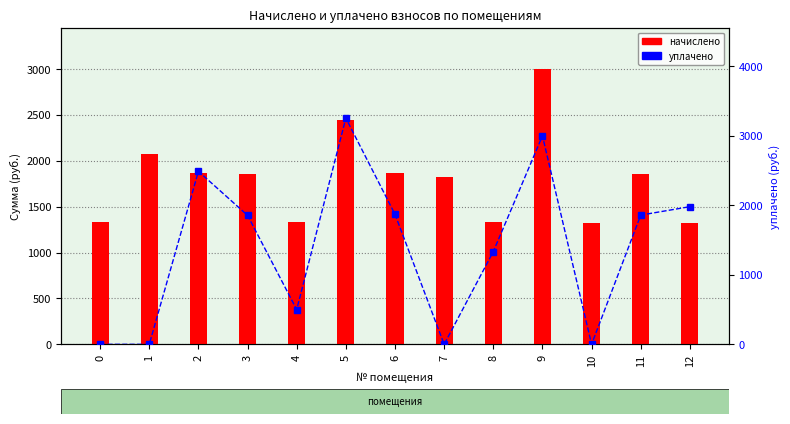

Which series has the largest range (max minus min)?

уплачено